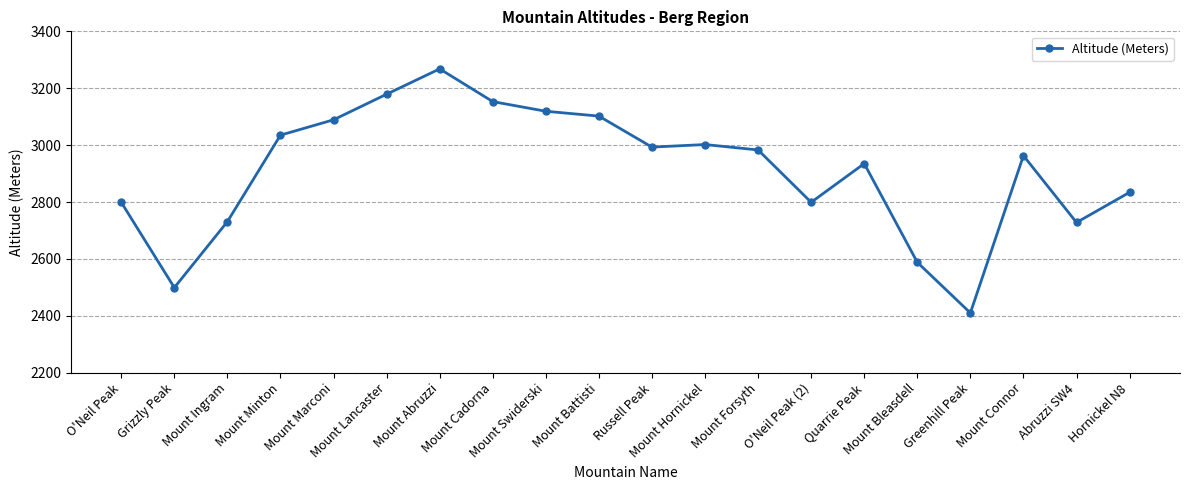

True or false: there are more than 0 points higher than both neighbors.

True